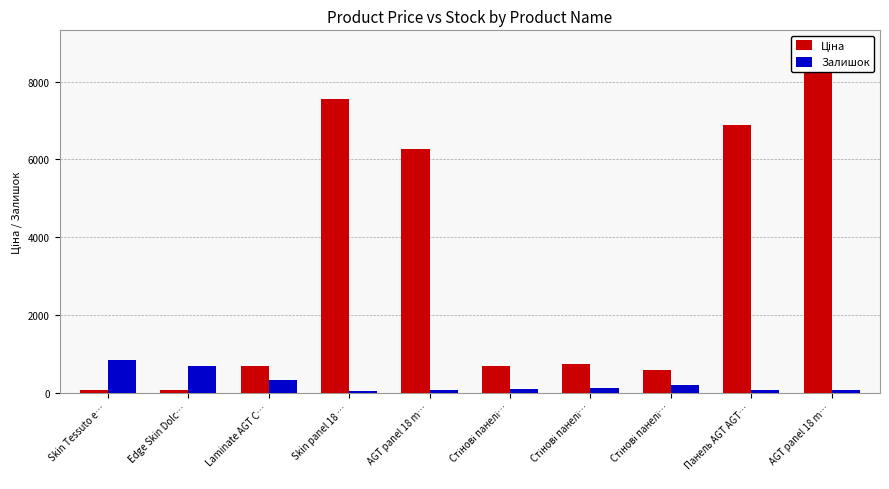

Which category has the lowest value in the Залишок series?

Skin panel 18 …